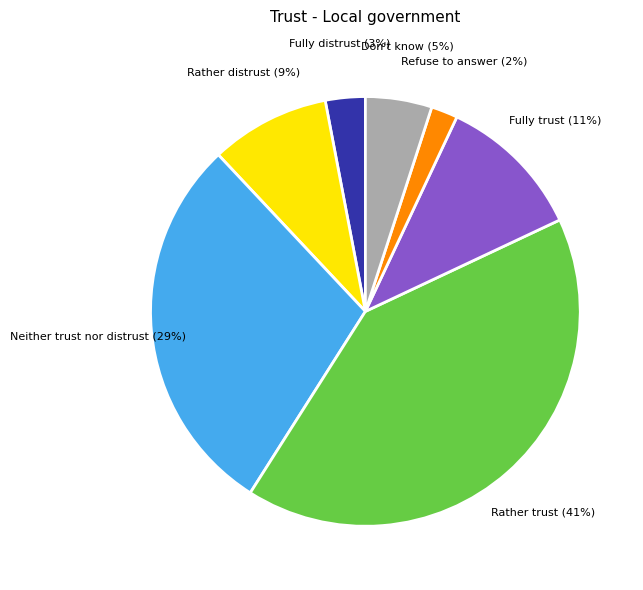

Rank the categories by value from highest to lowest.

Rather trust, Neither trust nor distrust, Fully trust, Rather distrust, Don't know, Fully distrust, Refuse to answer